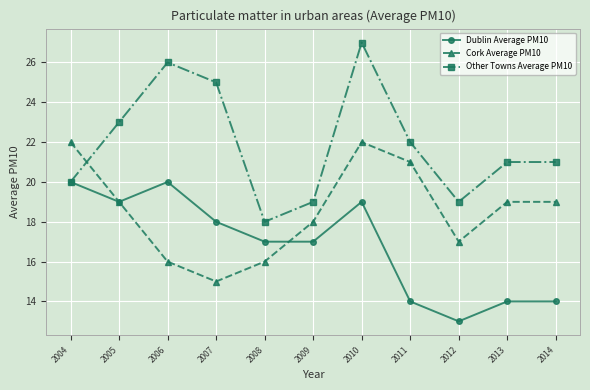

What is the value of the Cork Average PM10 point at the 10th from the left?

19